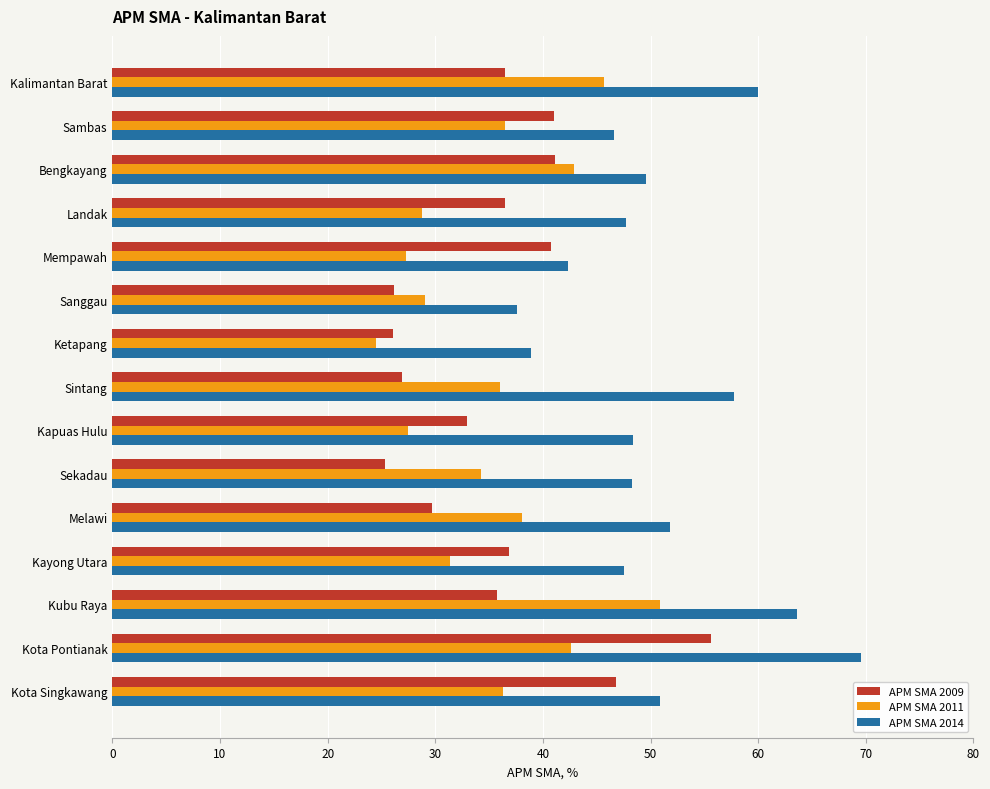

List the series in order of their peak value, highest first.

APM SMA 2014, APM SMA 2009, APM SMA 2011